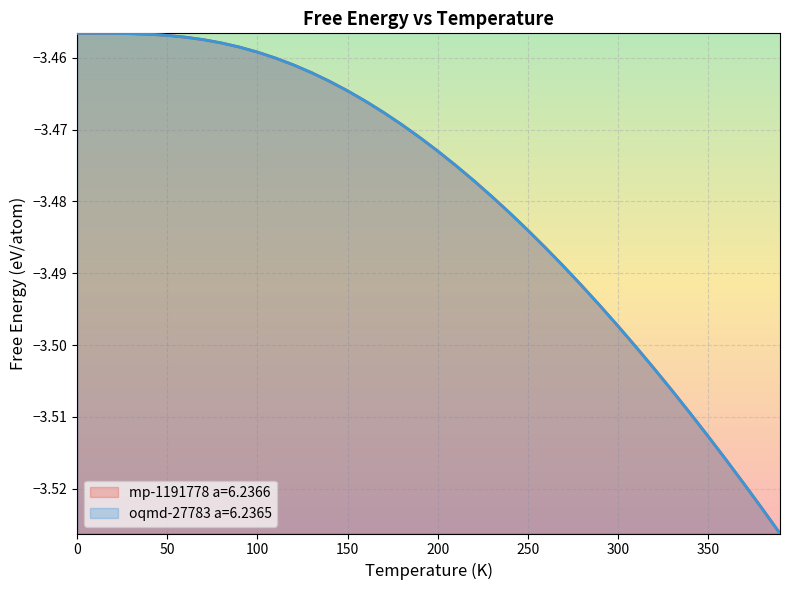

What are all the series names shown in the legend?

mp-1191778 a=6.2366, oqmd-27783 a=6.2365